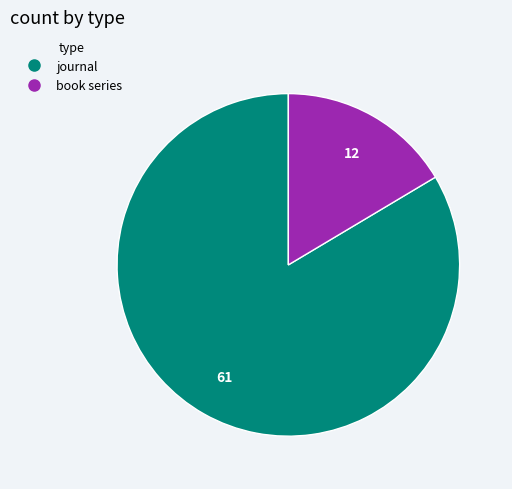

Which category has the biggest portion of the pie?

journal